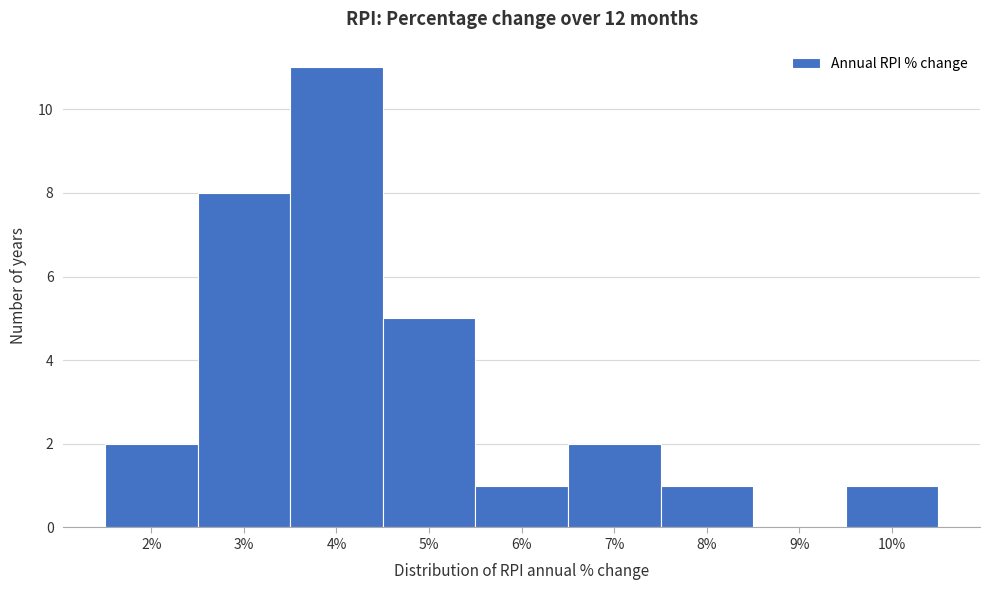

Reading left to right, list every bar in this chart as the range it spans on the x-axis followed by its height. The values are not printed on the chart, so give them approximately, as read against the axis.

1.5 to 2.5: 2
2.5 to 3.5: 8
3.5 to 4.5: 11
4.5 to 5.5: 5
5.5 to 6.5: 1
6.5 to 7.5: 2
7.5 to 8.5: 1
8.5 to 9.5: 0
9.5 to 10.5: 1